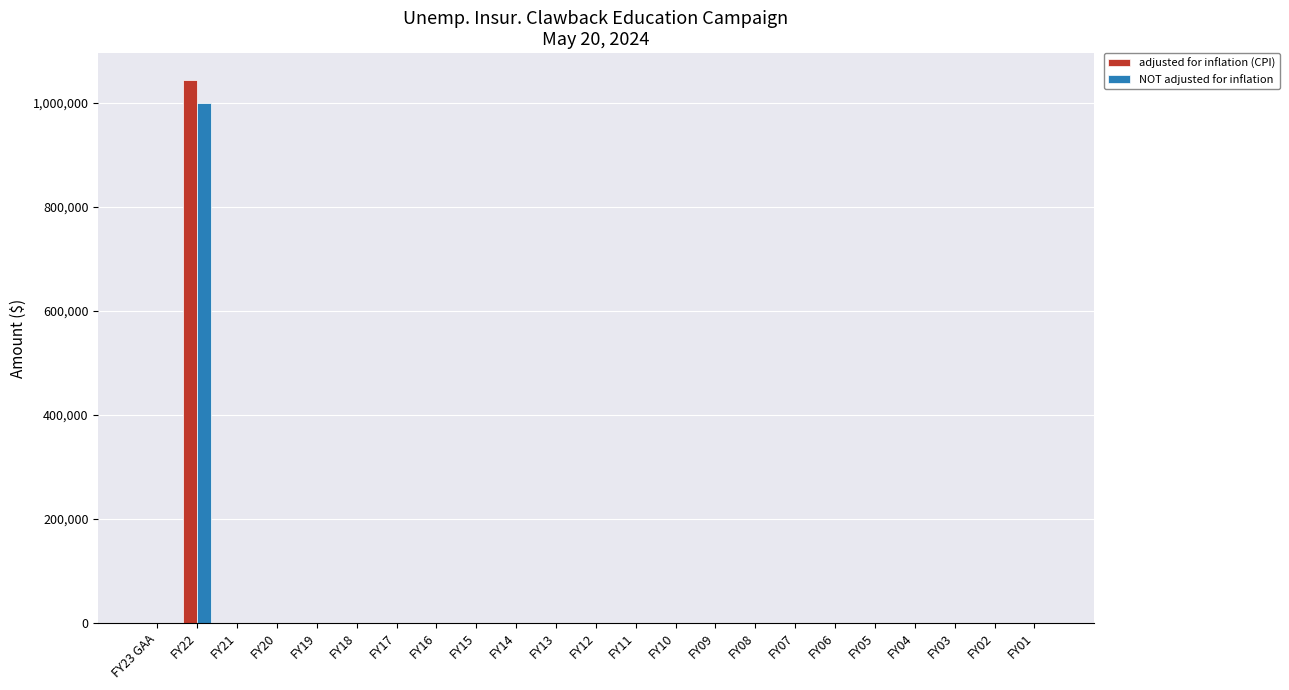

What is the maximum value for NOT adjusted for inflation?

1000000